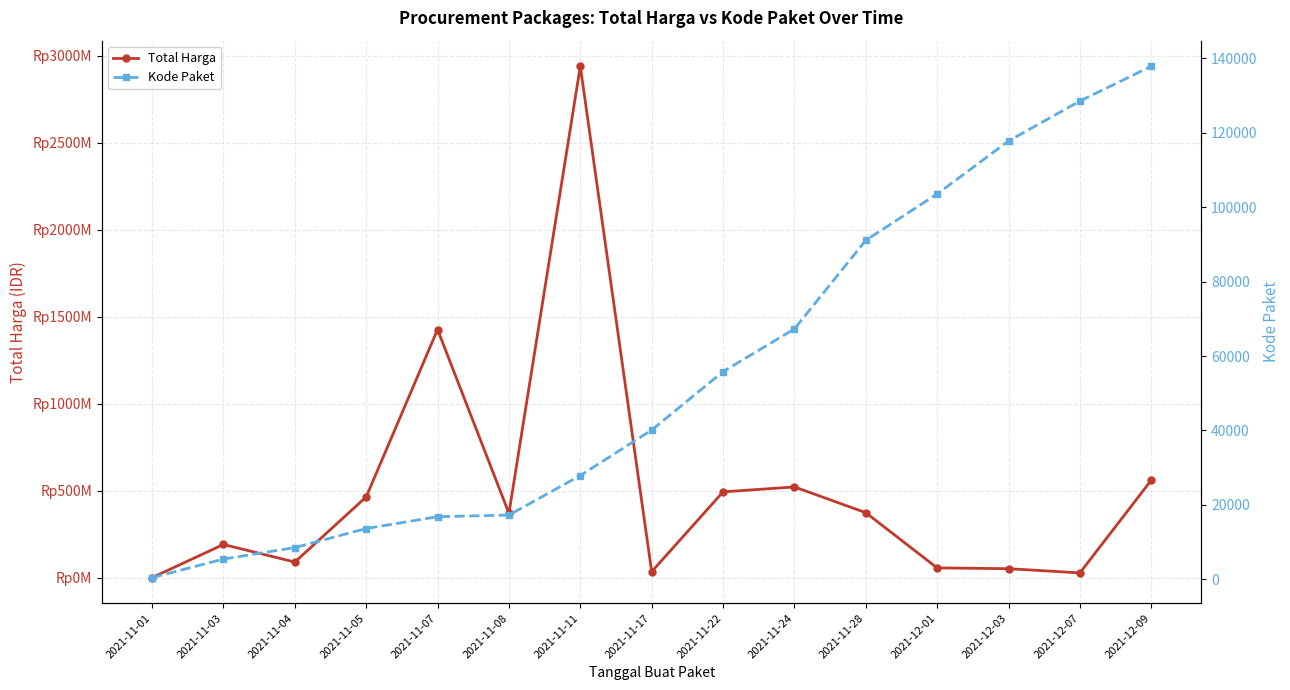

Rank the series at 2021-11-22 from lowest to highest value.

Kode Paket, Total Harga